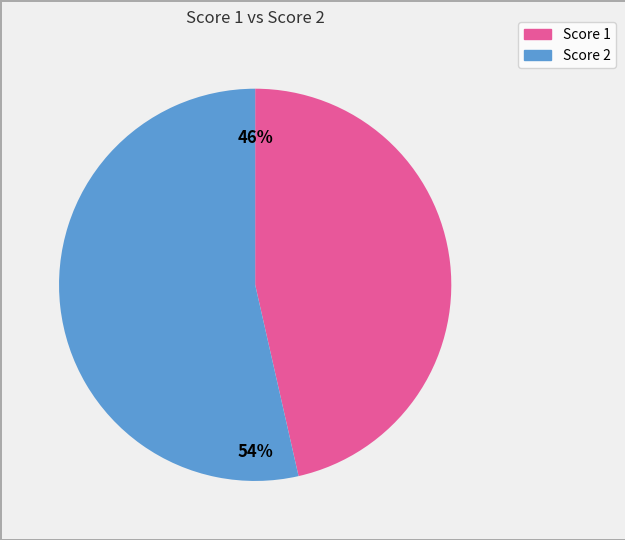

To the nearest percent, what is the average slice percentage?

50%